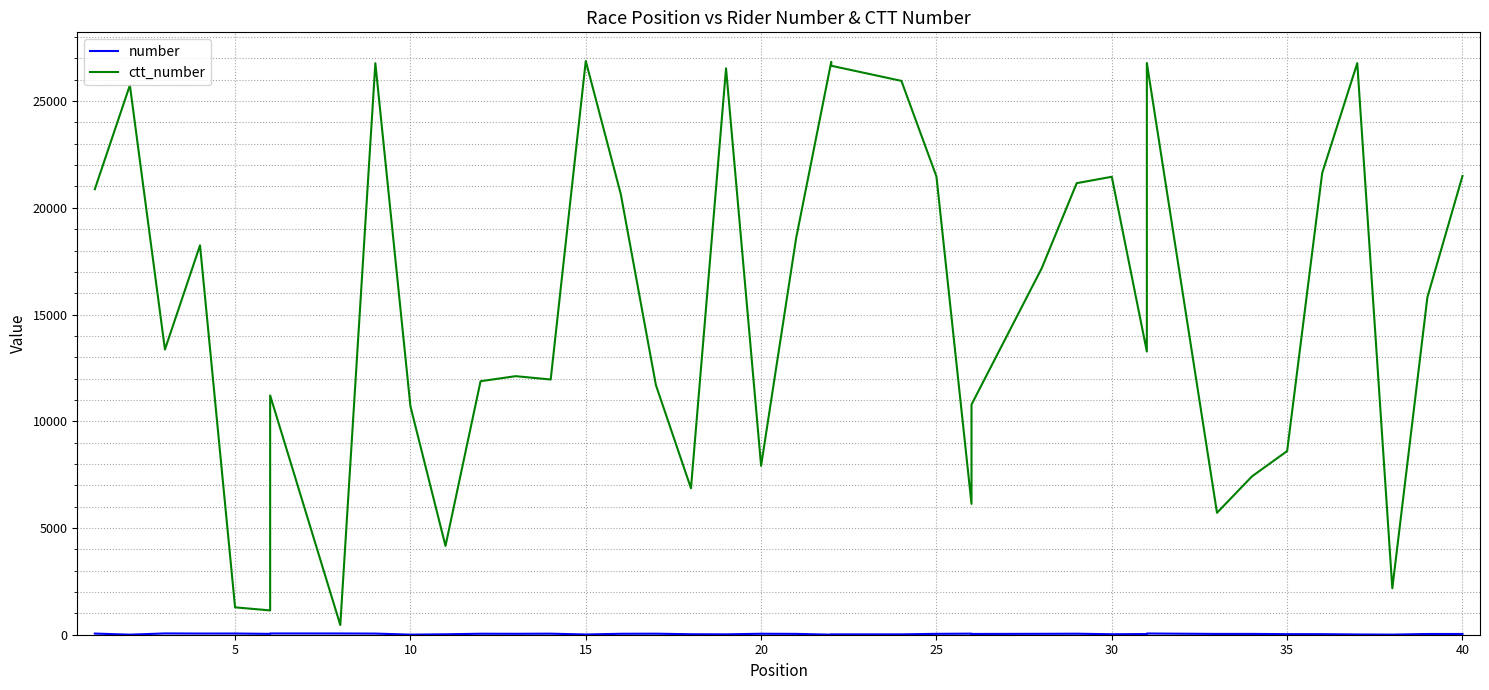

Reading left to right, what are all the values shown in this chart?

number: 54	3	60	55	56	40	59	58	53	4	20	46	43	49	11	44	48	23	18	45	39	2	16	17	41	50	36	42	47	22	32	57	37	38	27	26	12	5	34	35
ctt_number: 20872	25743	13362	18242	1283	1139	11210	455	26775	10703	4161	11876	12113	11956	26877	20633	11696	6859	26534	7915	18589	26838	26655	25947	21465	6129	10783	17162	21155	21454	13267	26785	5712	7421	8603	21627	26778	2176	15810	21489